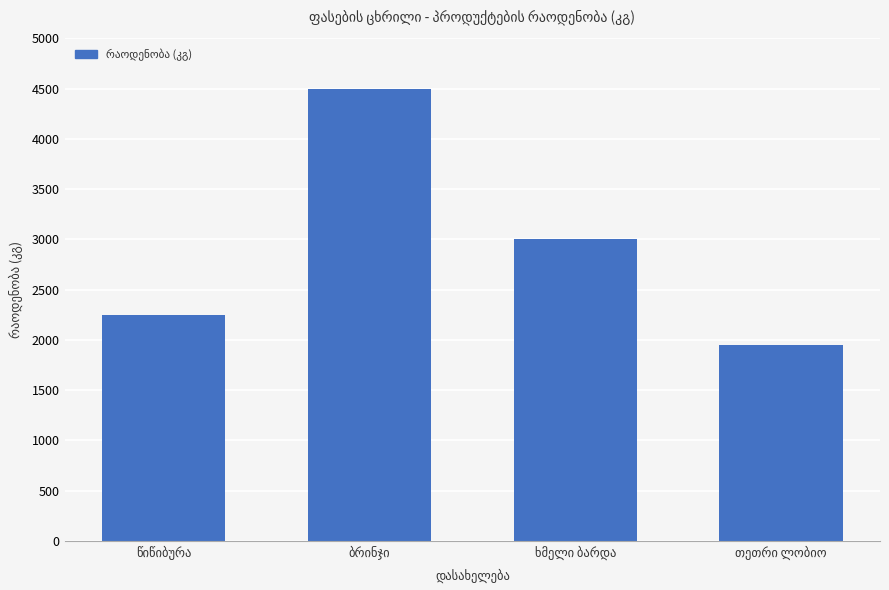

What is the sum of all values?

11700